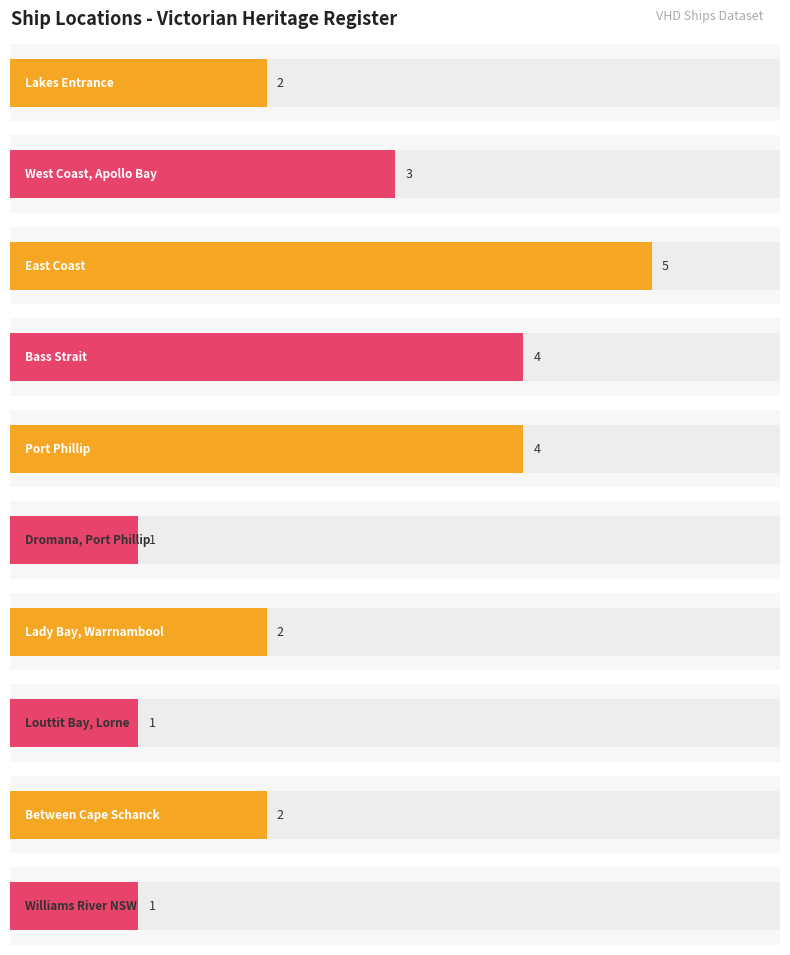

Are the bars horizontal?

Yes